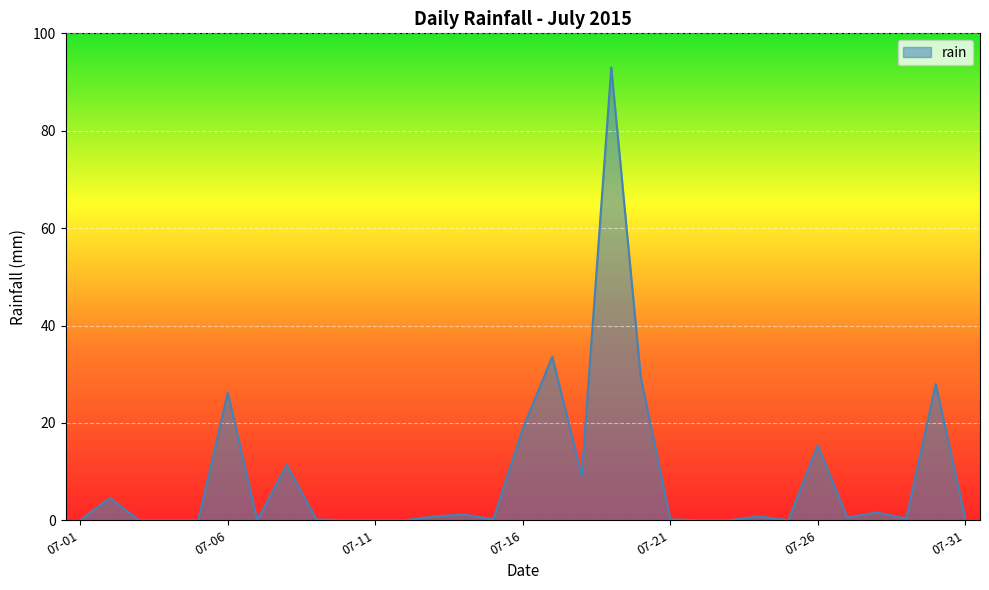

Does the chart display data point markers on the line(s)?

No